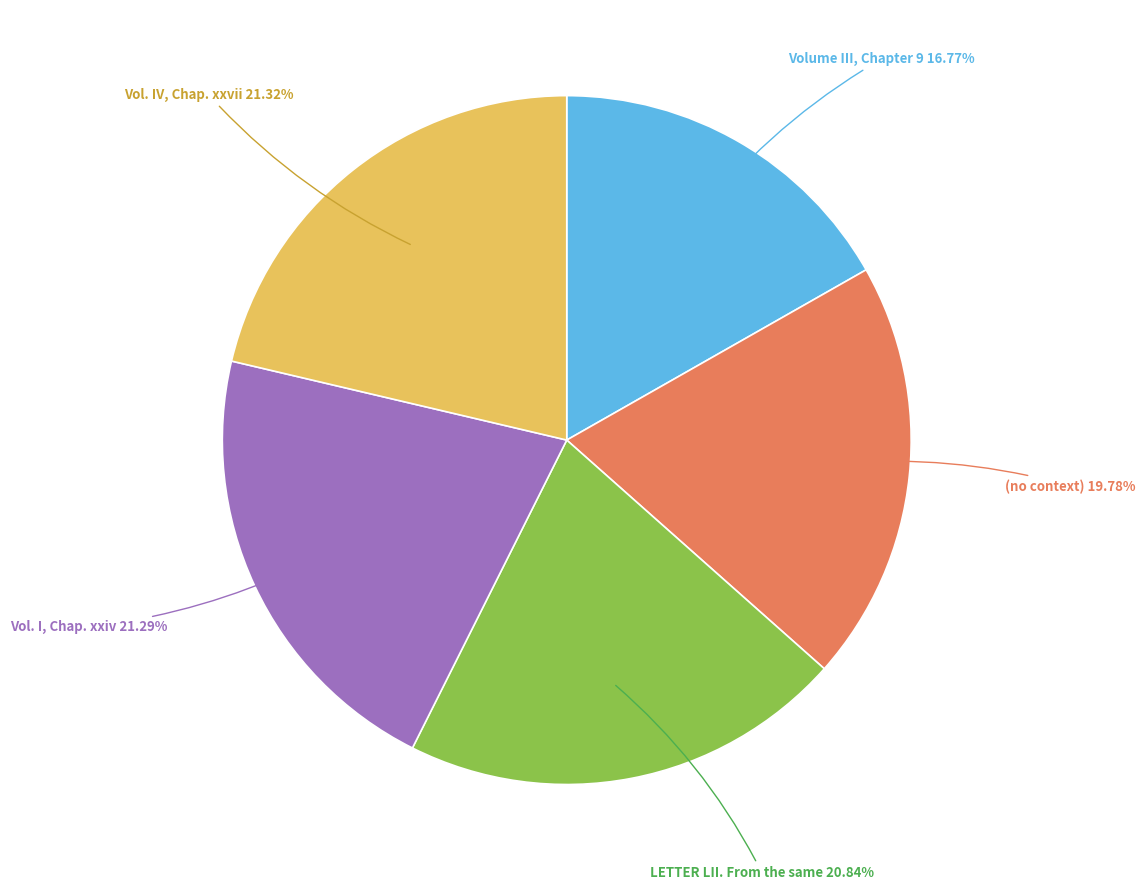

Is there a majority slice in this chart?

No